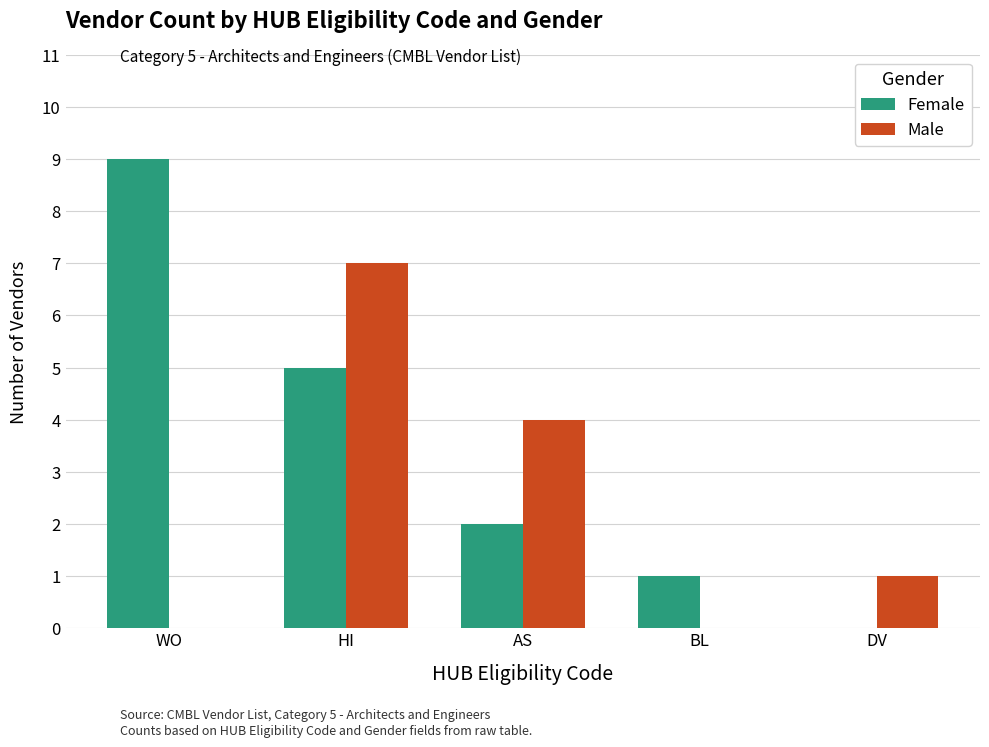

What is the sum of the Female values at BL and HI?

6